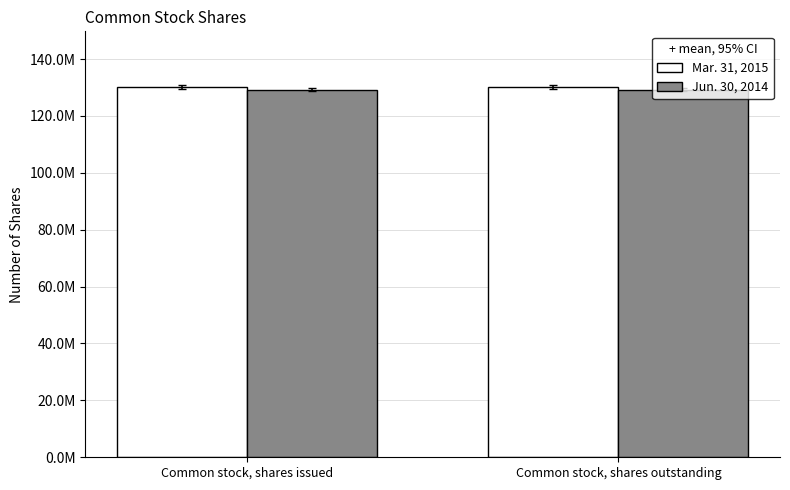

List the series in order of their overall mean, lowest first.

Jun. 30, 2014, Mar. 31, 2015